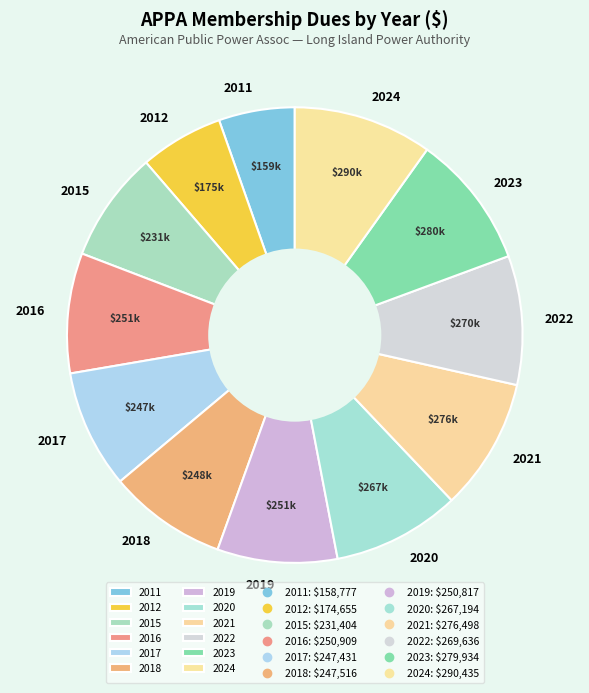

What is the ratio of the value at 2015 to the value at 2024?

0.8